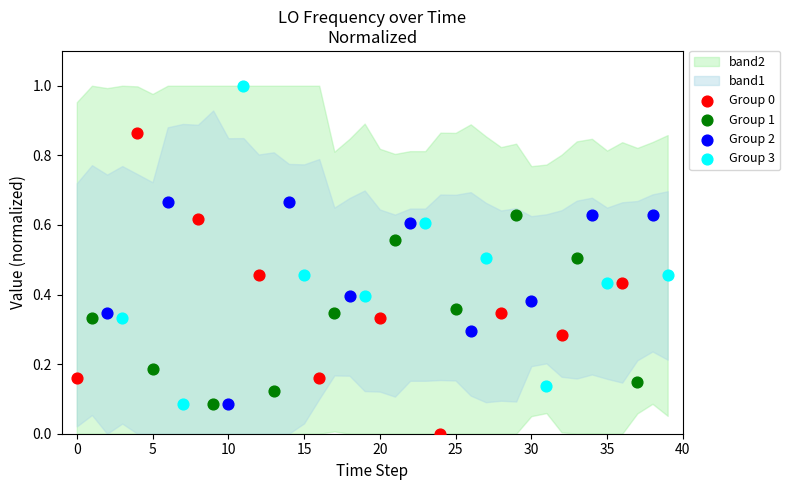

Which series reaches the maximum Y coordinate?

Group 3